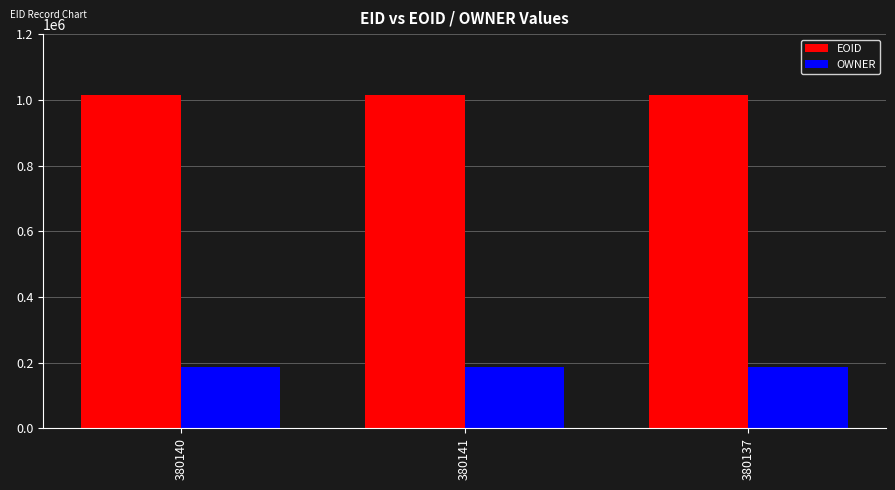

What is the difference between the second highest and minimum values in the EOID series?

4